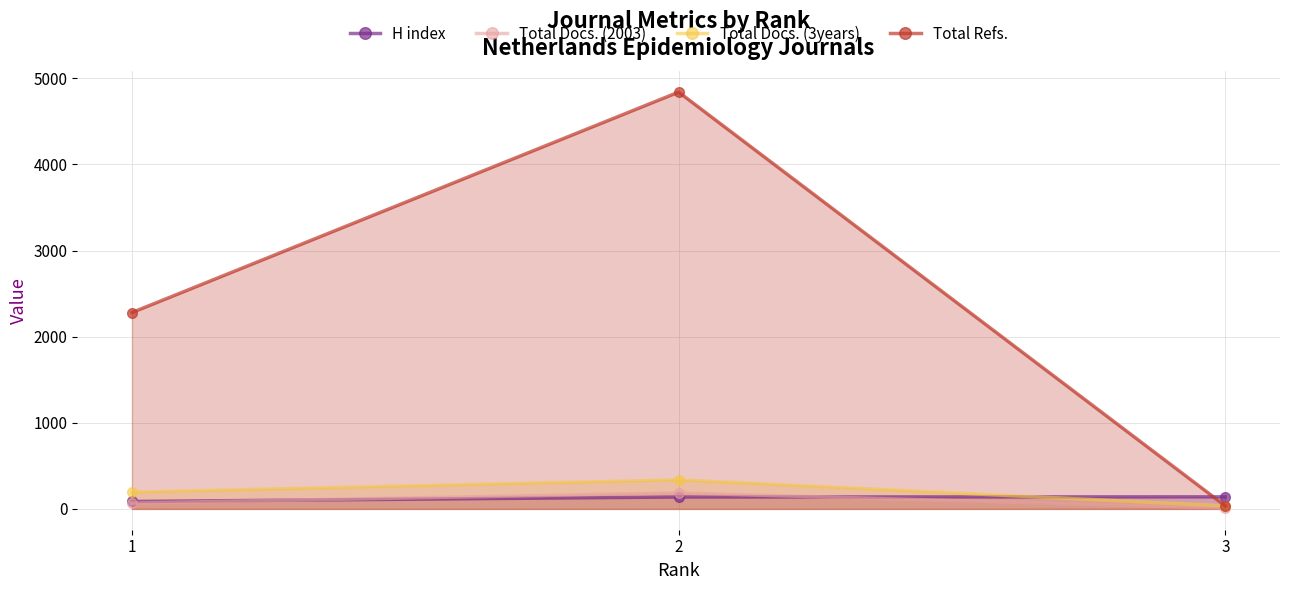

What is the sum of all Total Docs. (3years) values?

566